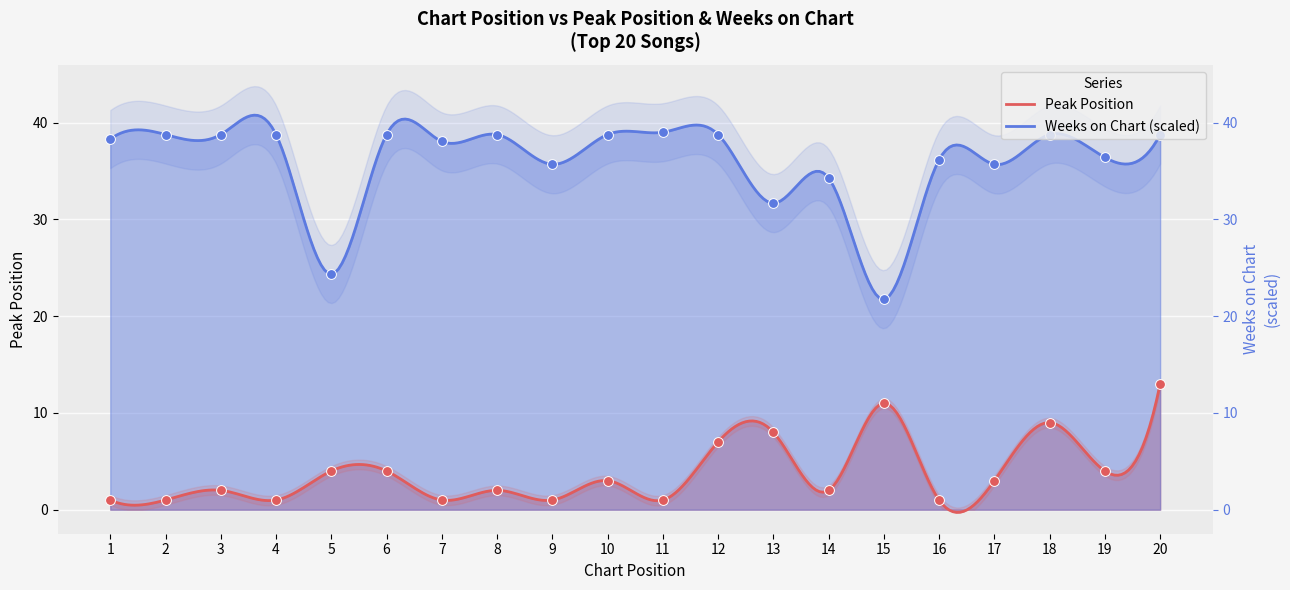

At which category is the sum across all series the highest?

20